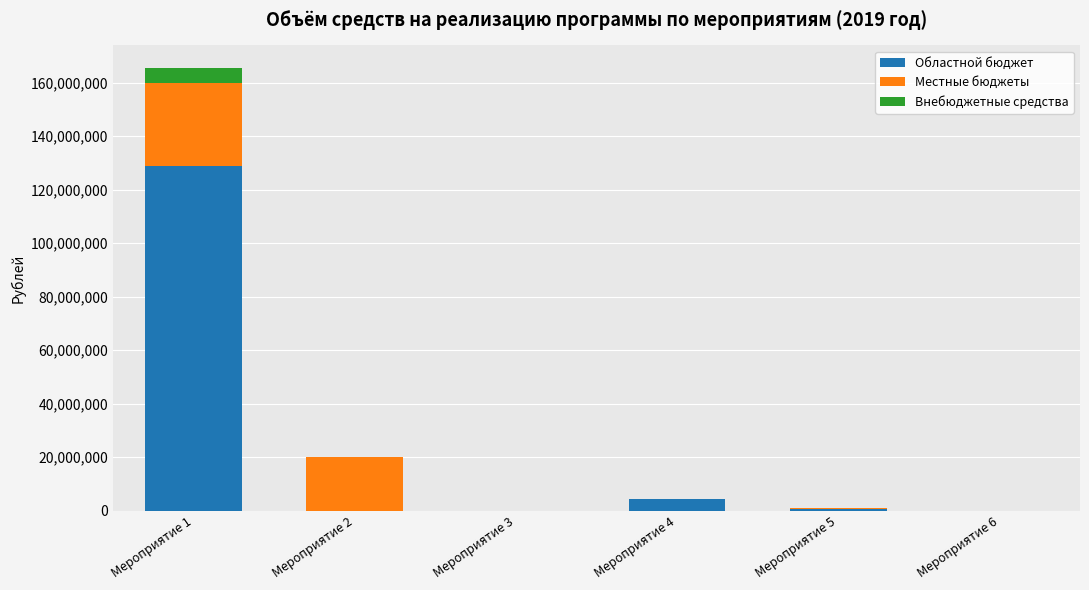

At which label does Областной бюджет reach its peak?

Мероприятие 1